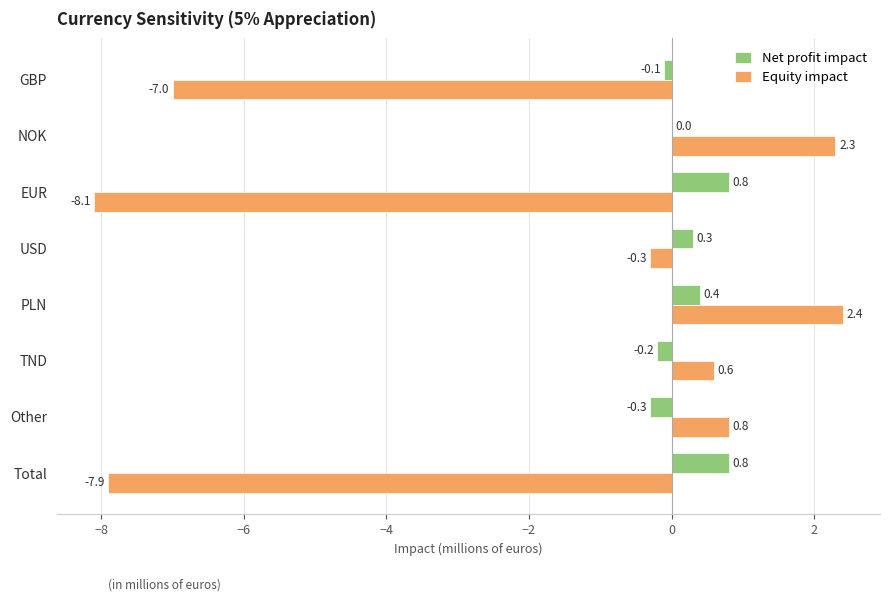

What is the greatest value displayed?

2.4